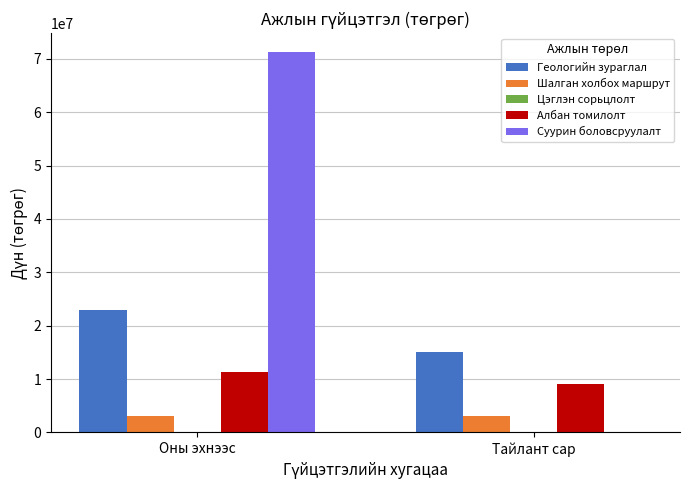

Which series changed the most between Оны эхнээс and Тайлант сар?

Суурин боловсруулалт